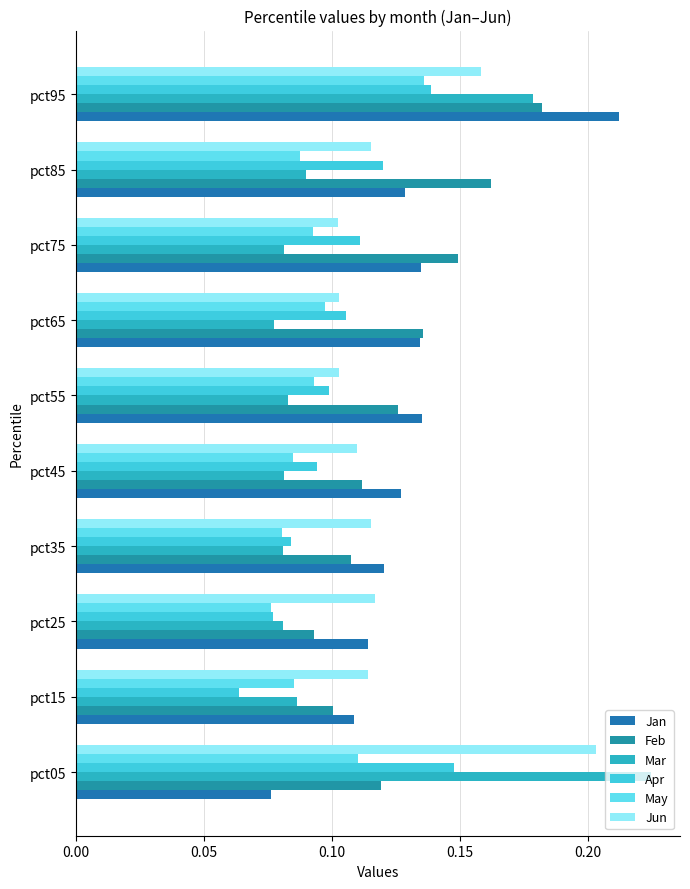

How many data points does each series have?

10